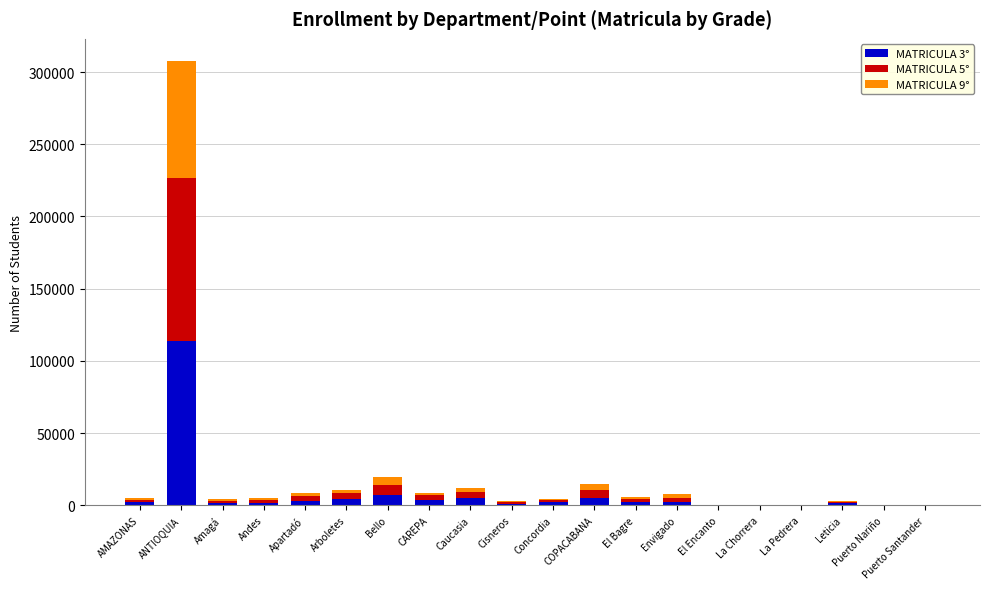

What are all the series names shown in the legend?

MATRICULA 3°, MATRICULA 5°, MATRICULA 9°